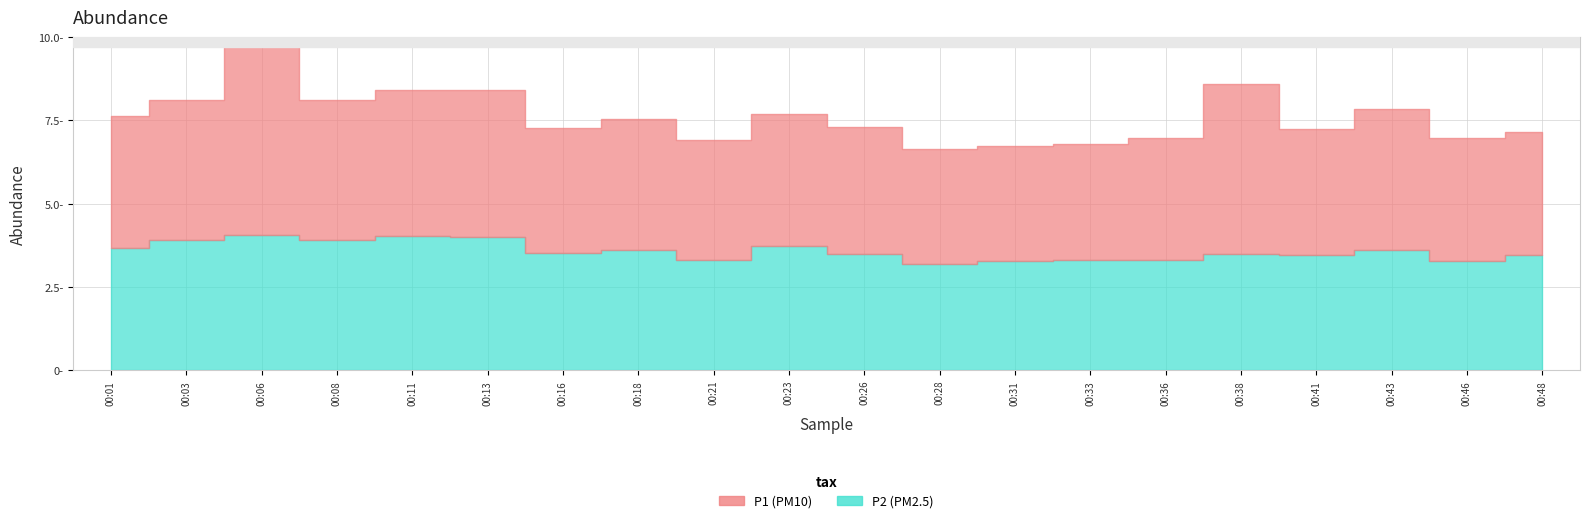

Count the number of categories in the chart.

20